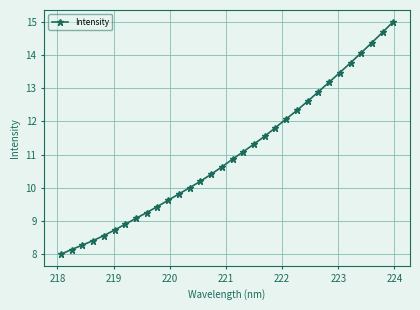

What is the difference between the maximum and minimum values?

7.0